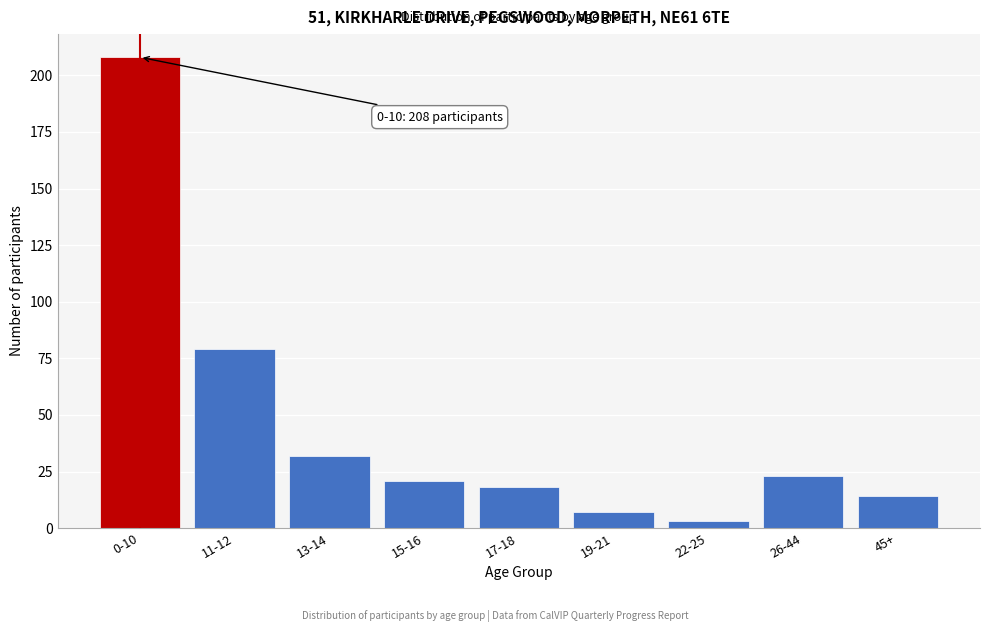

Reading left to right, list all the values displayed in this chart.

208	79	32	21	18	7	3	23	14